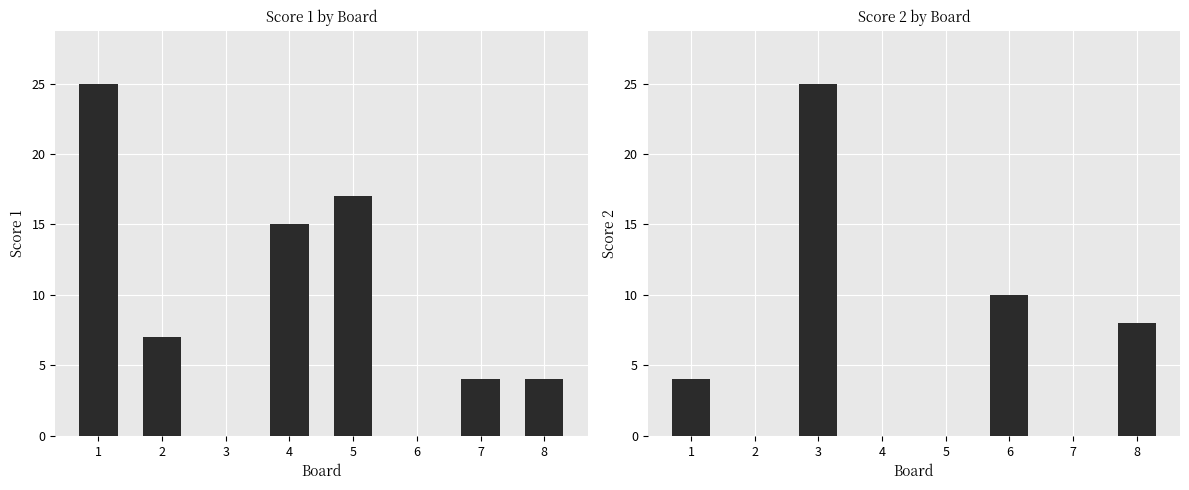

What is the difference between the Score 1 values at 8 and 5?

13